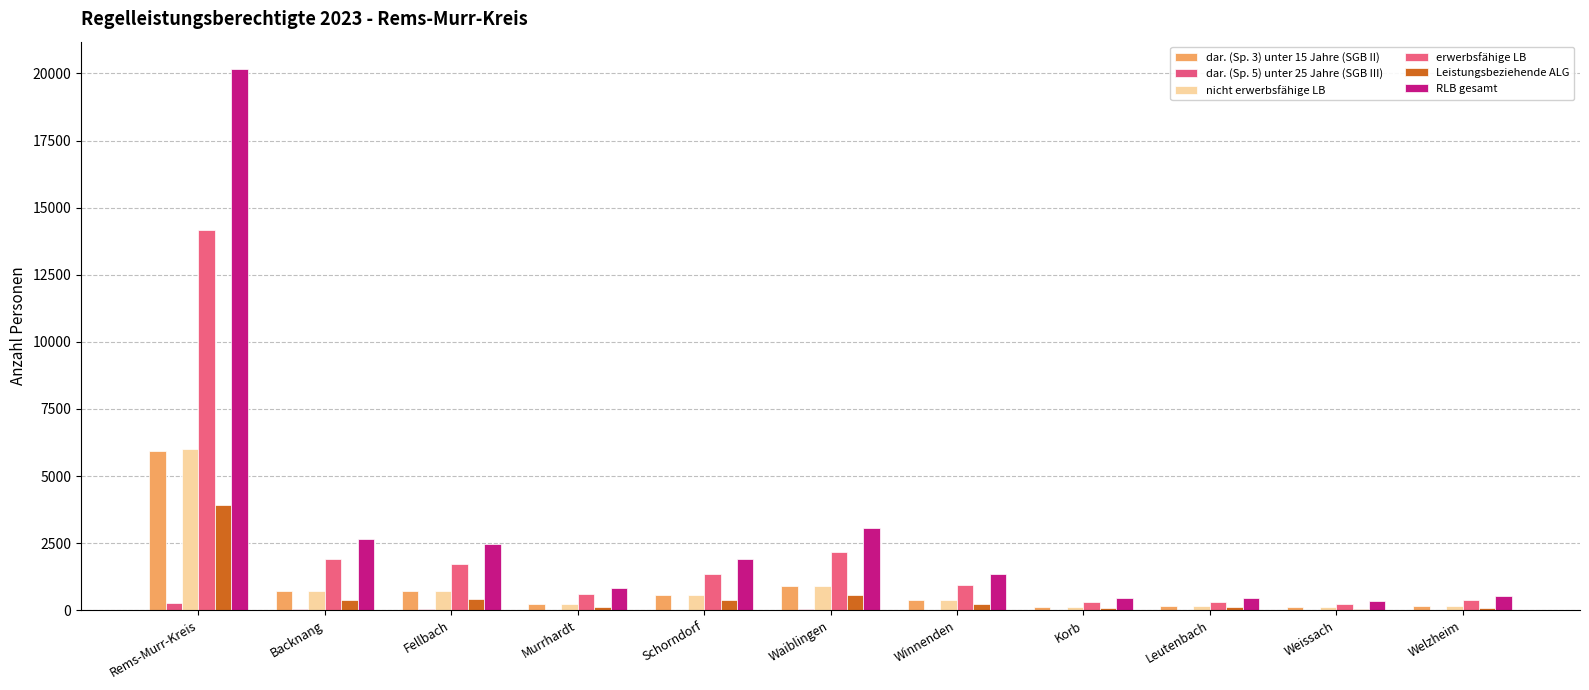

Rank the categories by nicht erwerbsfähige LB value from highest to lowest.

Rems-Murr-Kreis, Waiblingen, Backnang, Fellbach, Schorndorf, Winnenden, Murrhardt, Welzheim, Leutenbach, Korb, Weissach